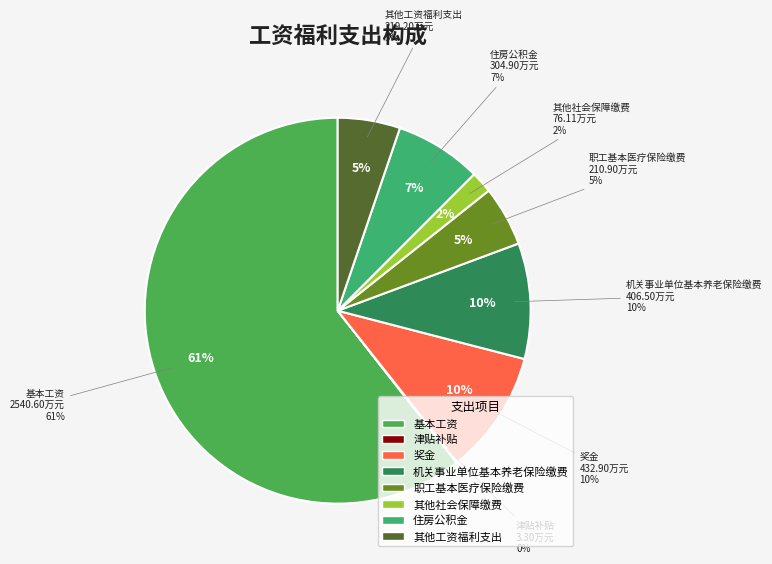

Rank the categories by value from lowest to highest.

津贴补贴, 其他社会保障缴费, 职工基本医疗保险缴费, 其他工资福利支出, 住房公积金, 机关事业单位基本养老保险缴费, 奖金, 基本工资